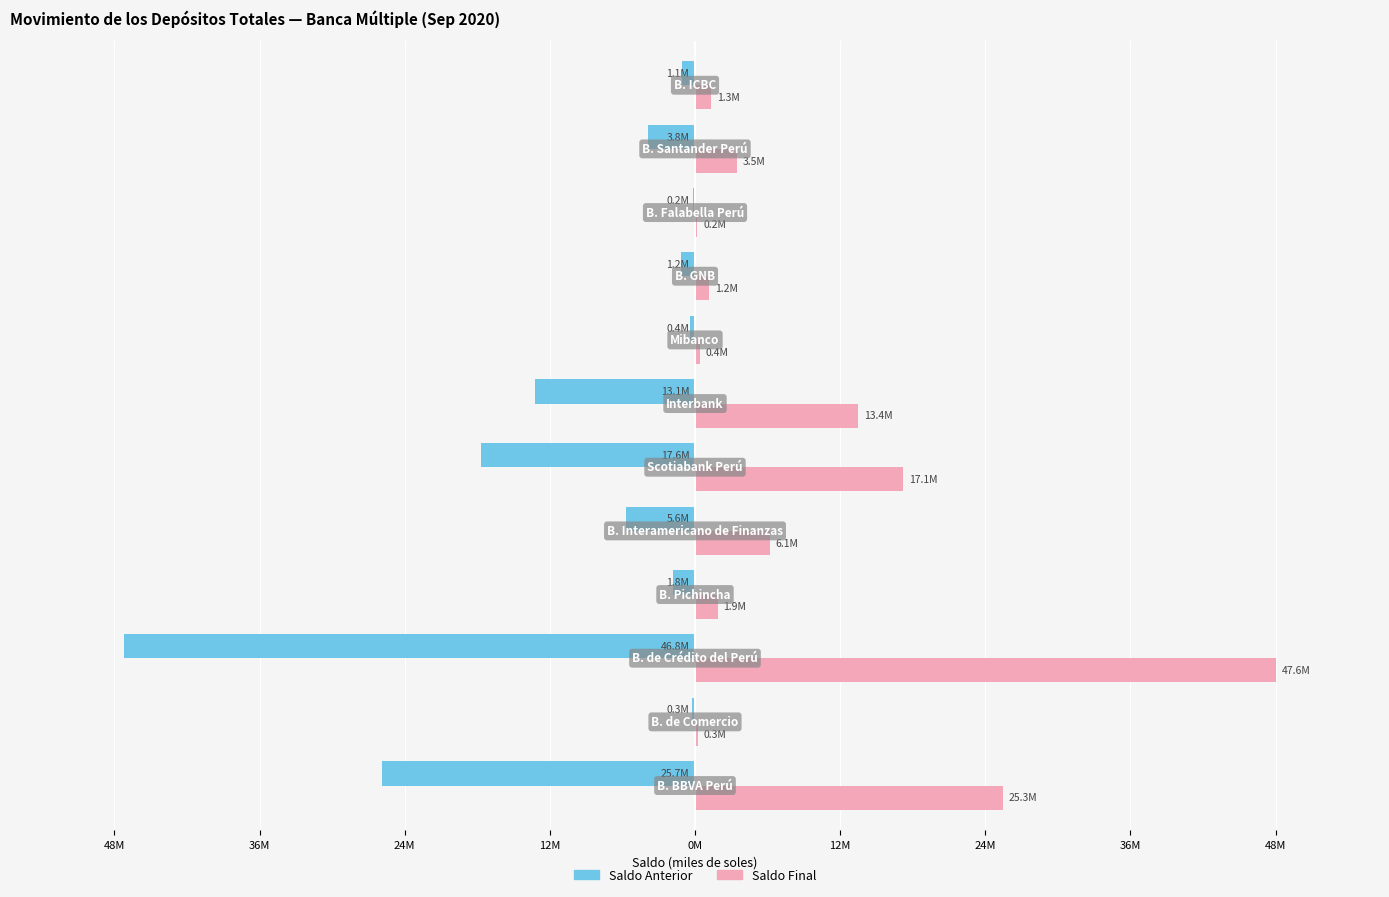

Reading right to left, extract all data points from this chart.

Saldo Anterior: -1060854.9	-3849702.5	-200221.0	-1177718.4	-380480.2	-13094052.5	-17583563.7	-5642420.9	-1802003.3	-46848561.1	-255001.2	-25670041.3
Saldo Final: 1294053.0	3450149.3	200125.5	1181208.8	393519.9	13400843.7	17060685.7	6112109.4	1865523.4	47599345.6	254435.1	25266570.5